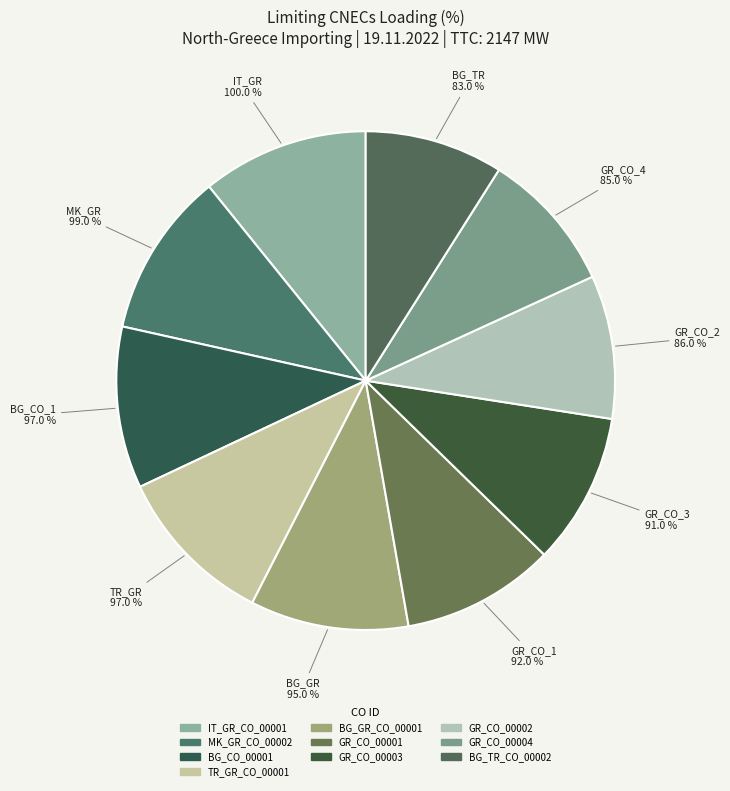

Which category has the biggest portion of the pie?

IT_GR_CO_00001